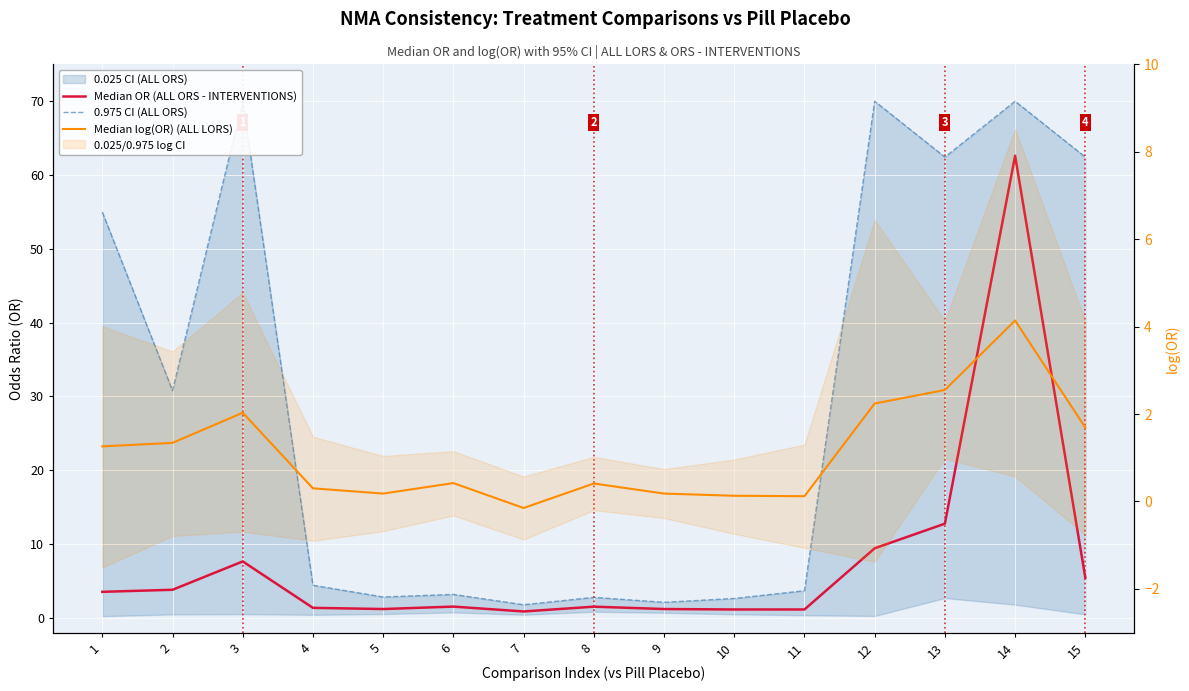

At how many categories does at least one series exceed 42?

6